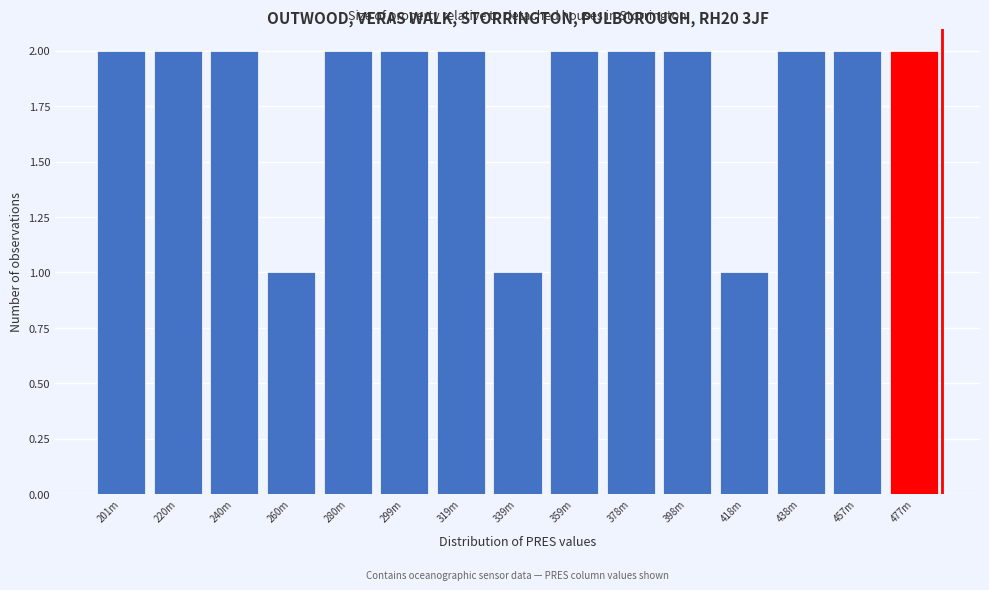

Reading left to right, extract all data points from this chart.

201m=2	220m=2	240m=2	260m=1	280m=2	299m=2	319m=2	339m=1	359m=2	378m=2	398m=2	418m=1	438m=2	457m=2	477m=2